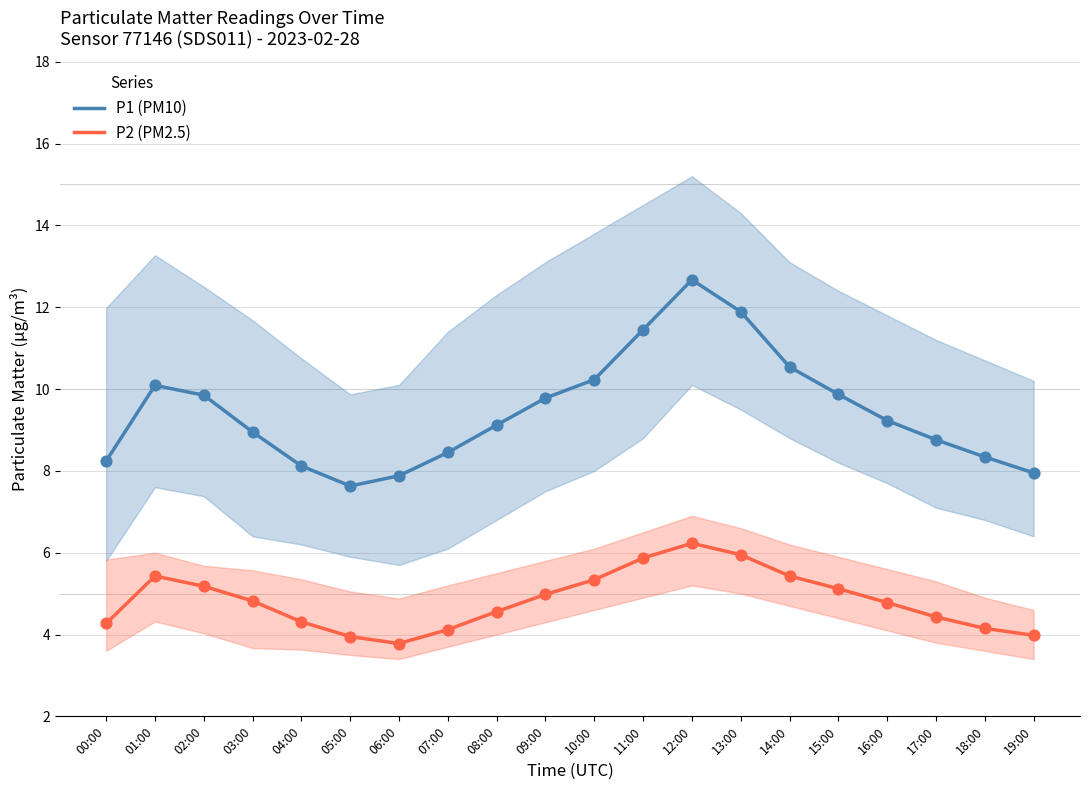

What is the total value across all series at 07:00?

12.6